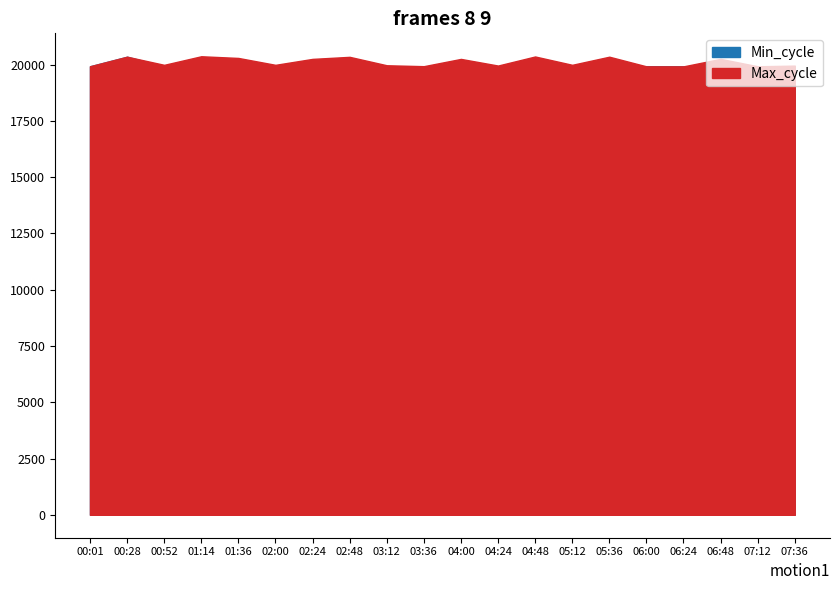

True or false: Min_cycle has a value of 7070 at 06:48.

False